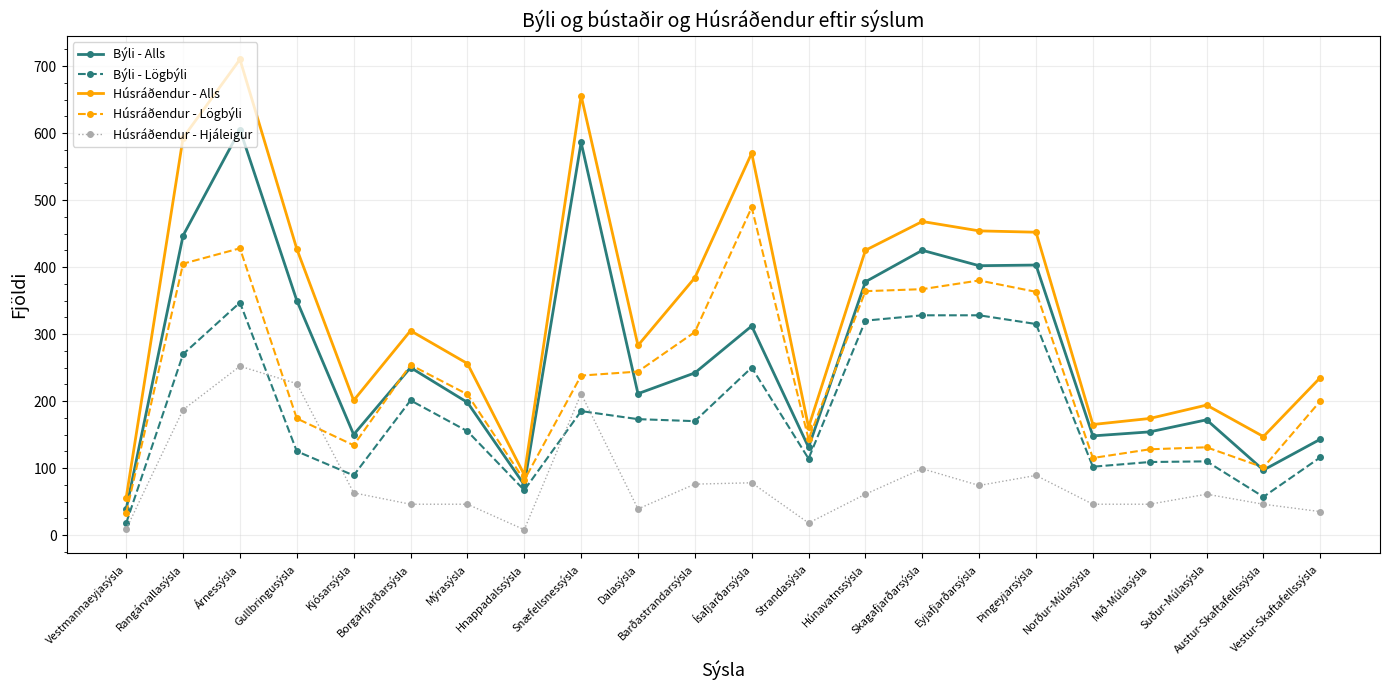

What is the label of the 11th point from the left?

Barðastrandarsýsla